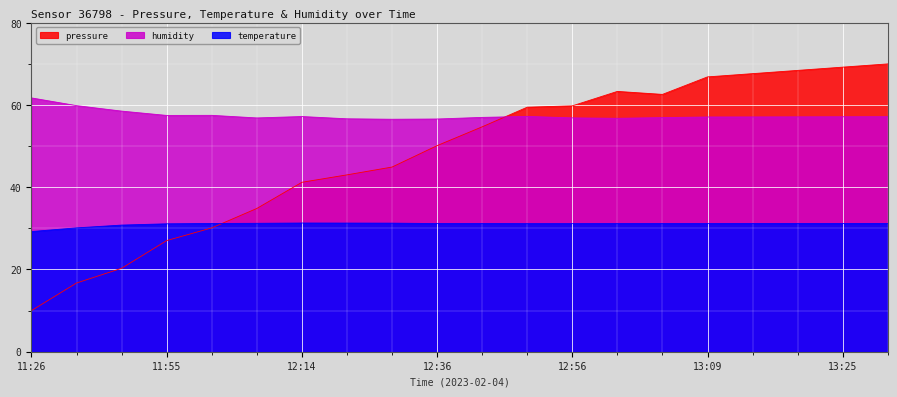

What value does the temperature series have at 12:36?

31.2